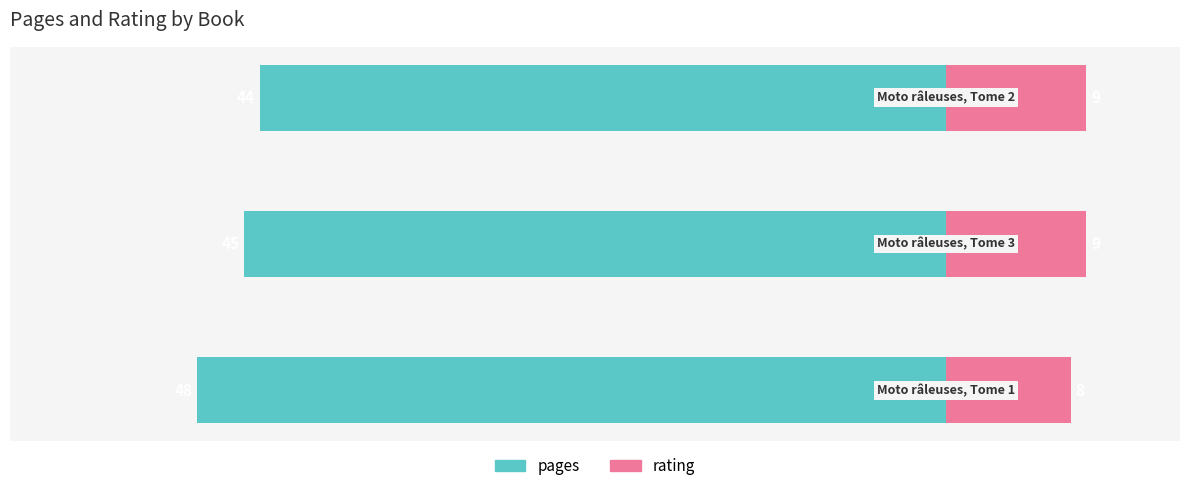

How many bars are there in each group?

2